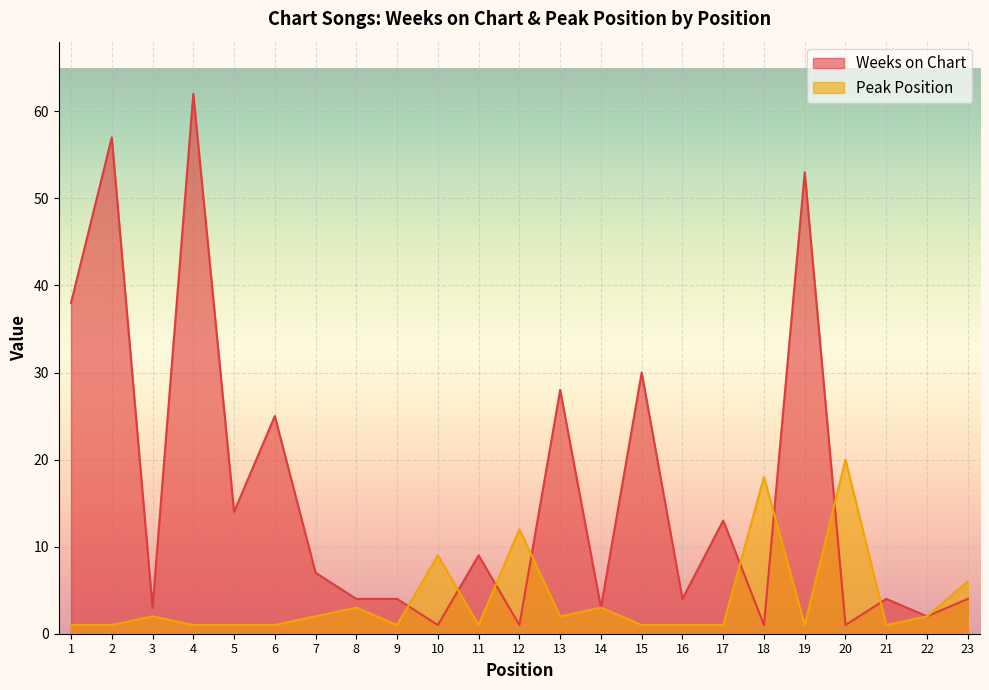

Rank the series at 14 from highest to lowest value.

Weeks on Chart, Peak Position